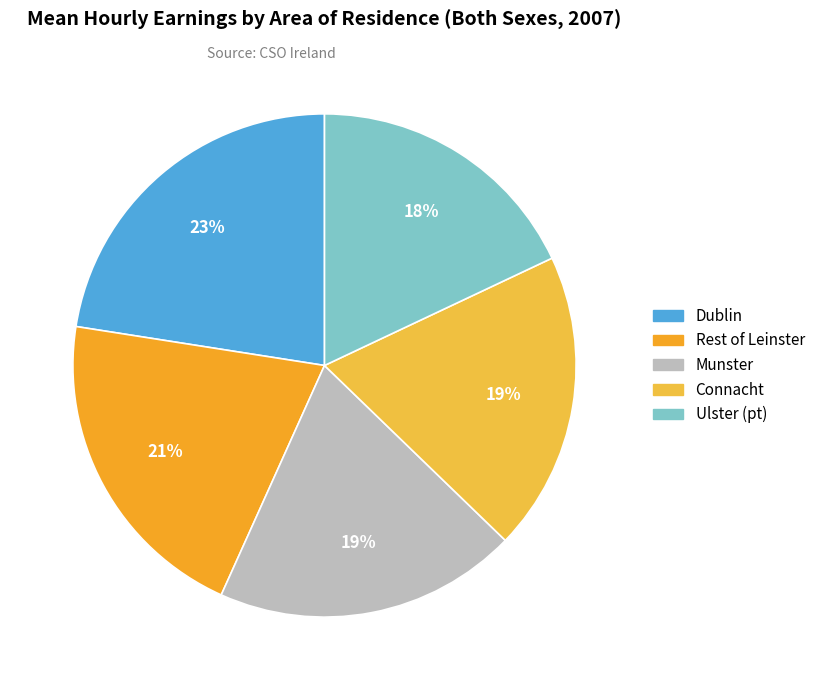

Count the number of slices in the pie.

5